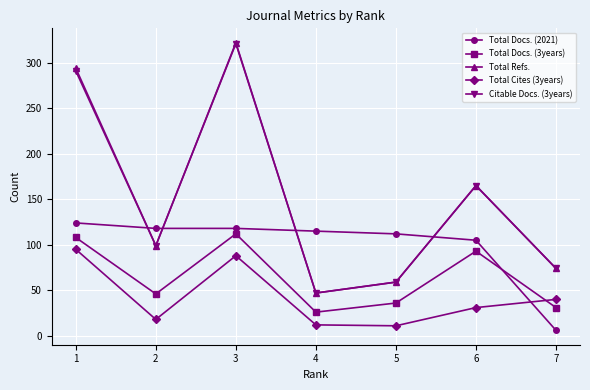

What are all the series names shown in the legend?

Total Docs. (2021), Total Docs. (3years), Total Refs., Total Cites (3years), Citable Docs. (3years)